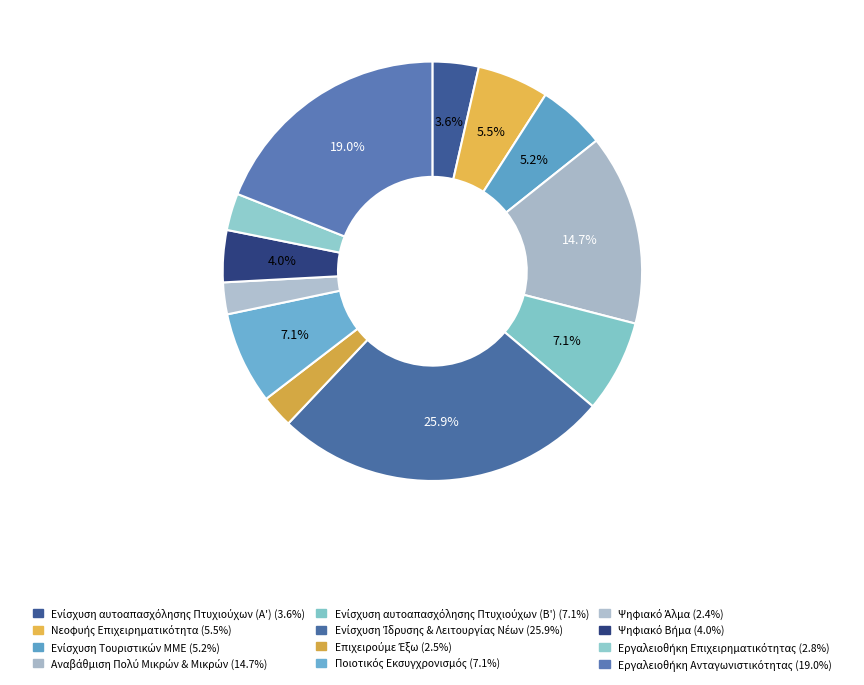

Does any single category account for the majority?

No